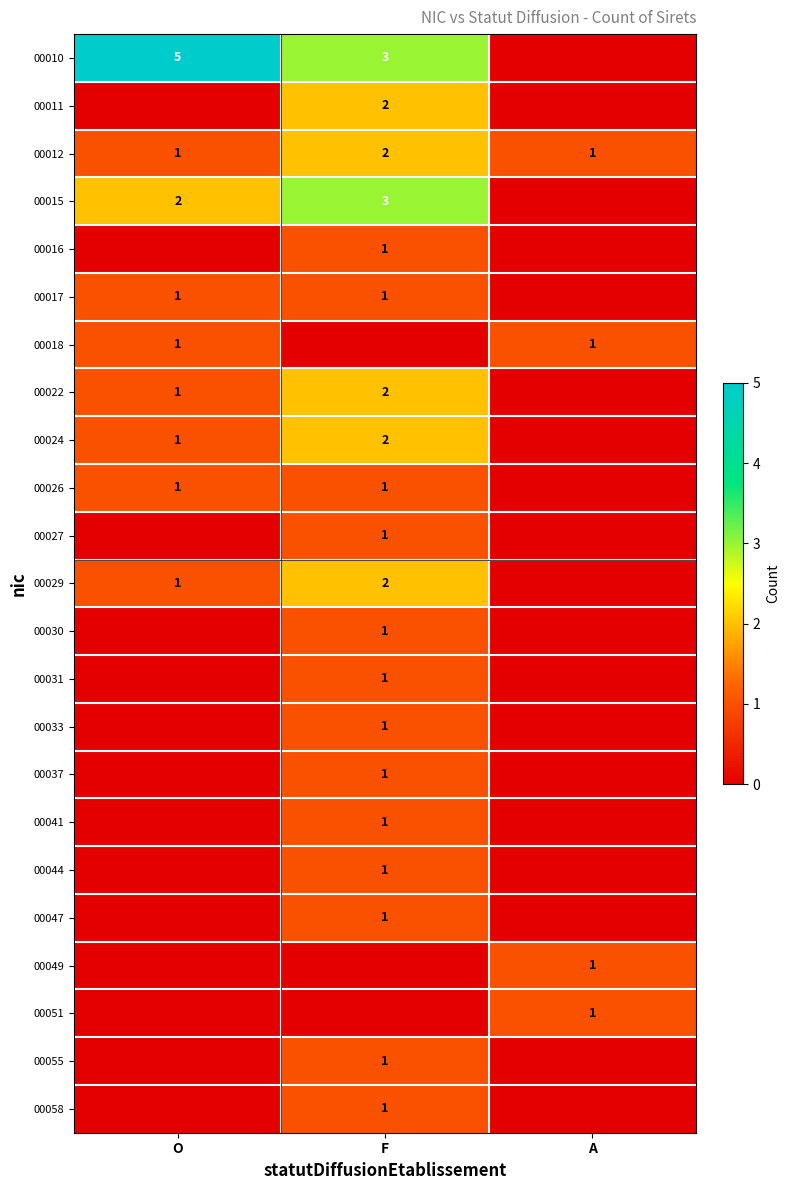

The value of 00030 at F is 1. True or false?

True